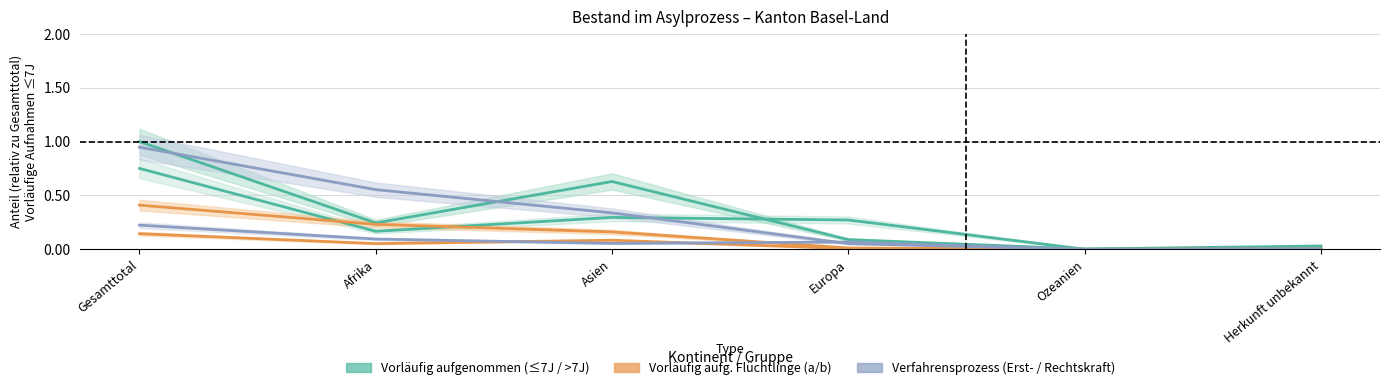

What position from the right is Gesamttotal?

6